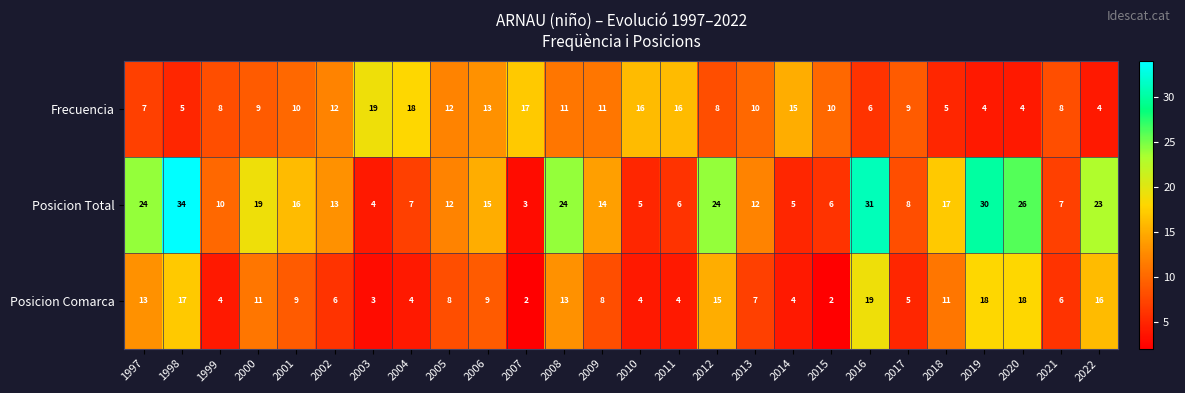

What value does the Posicion Total series have at 2013?

12